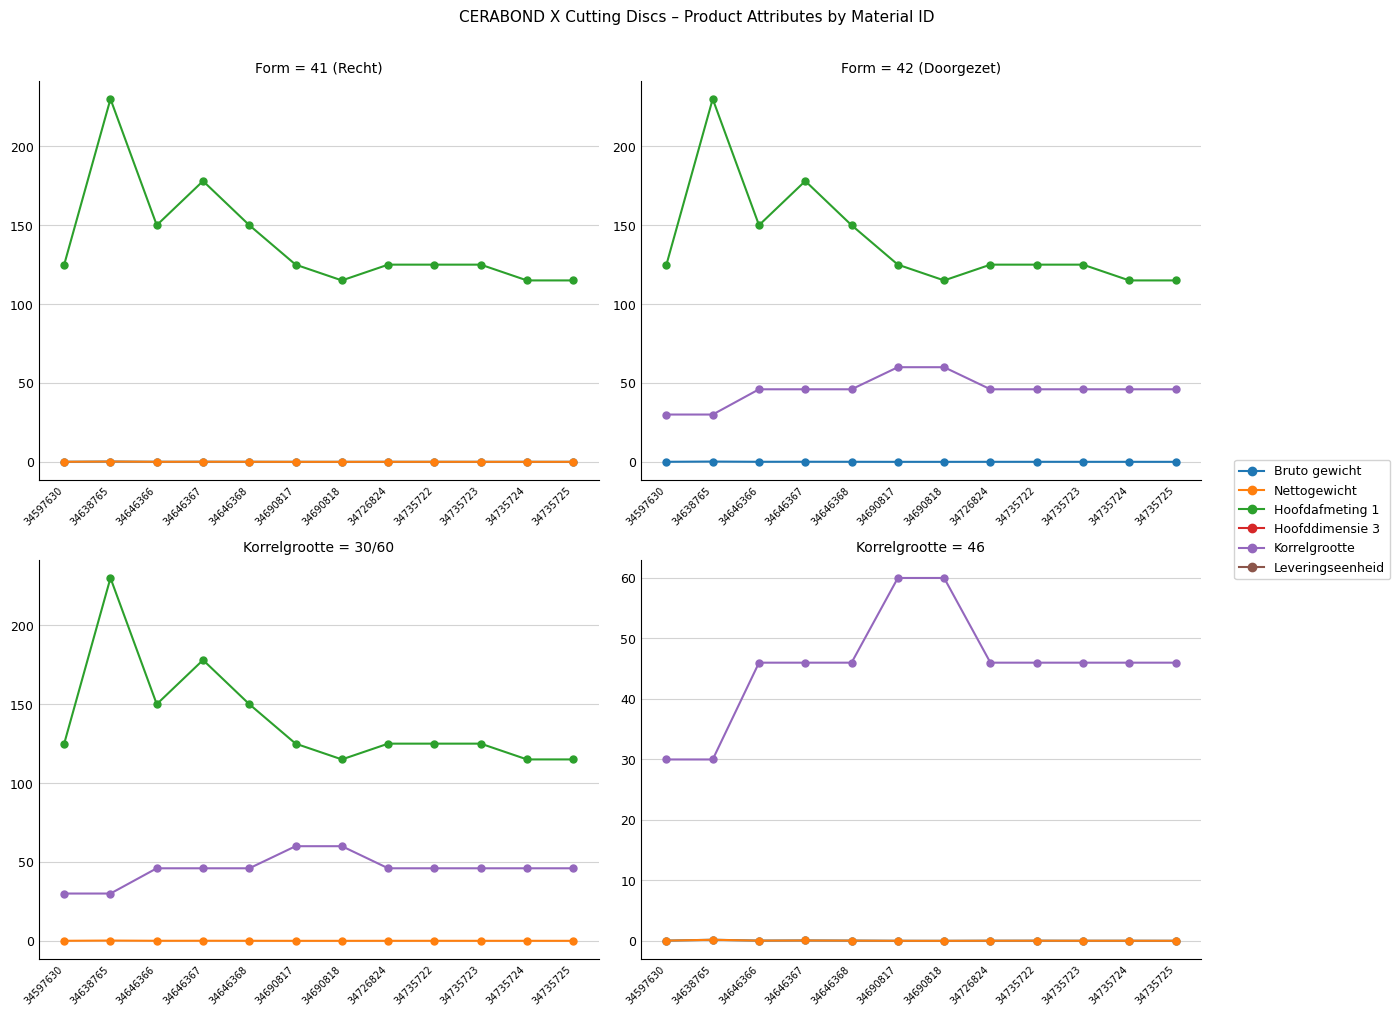

True or false: Bruto gewicht and Nettogewicht intersect in this chart.

False